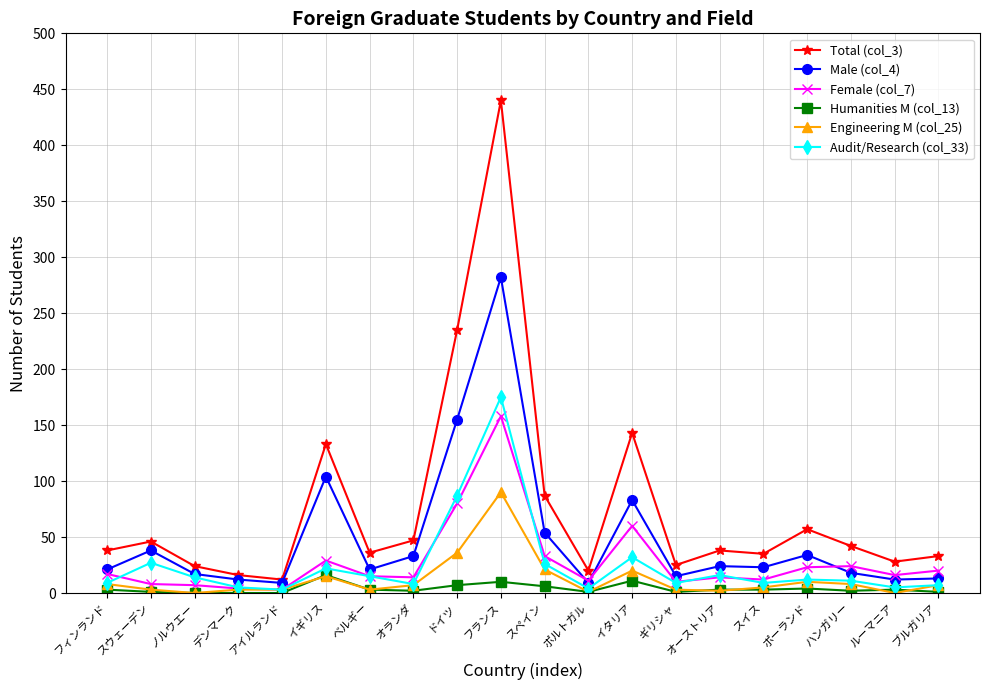

What is the total value across all series at オーストリア?

97